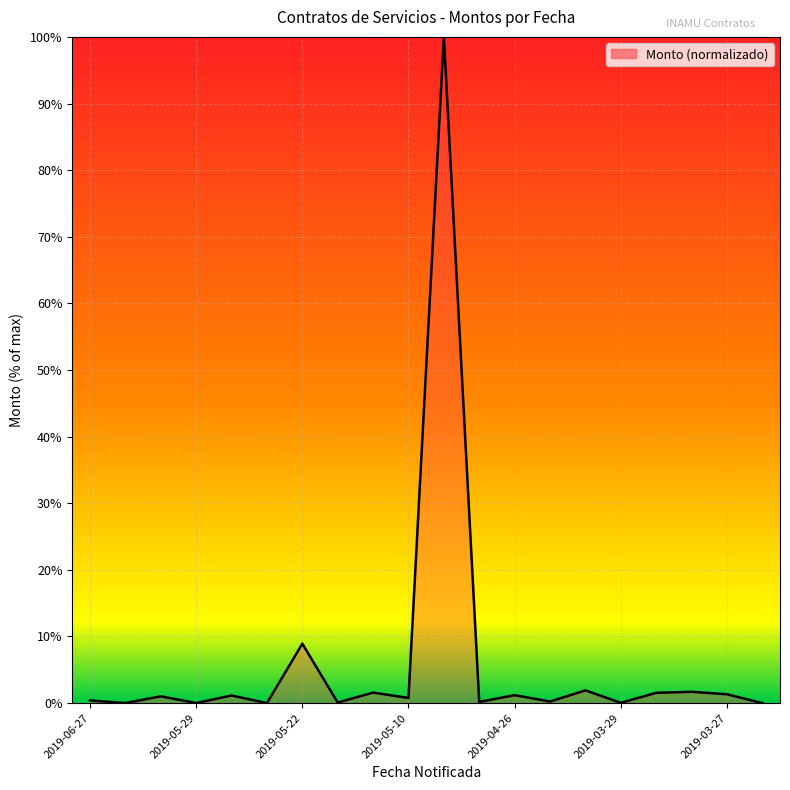

What is the greatest value displayed?

100.0